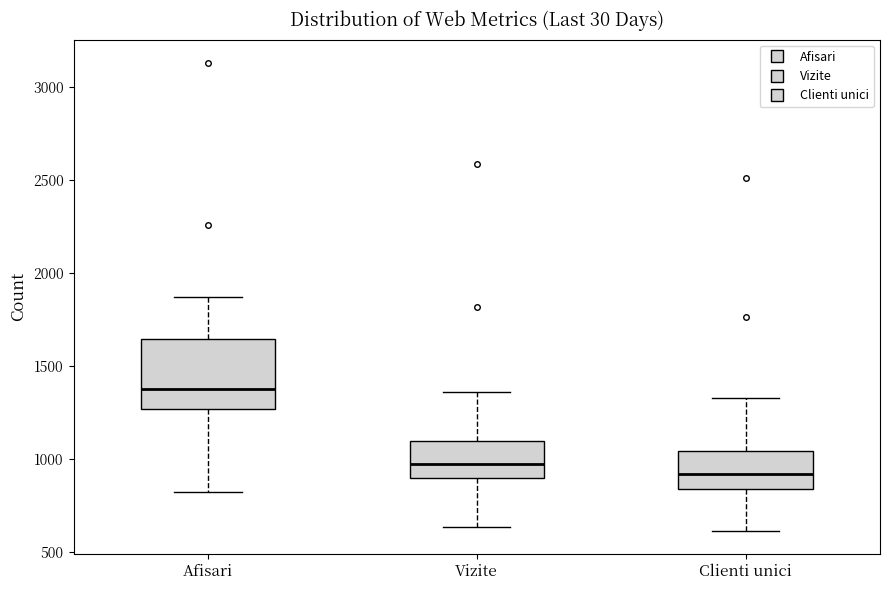

Comparing the boxes themselves (not the whiskers), which one is the tallest?

Afisari